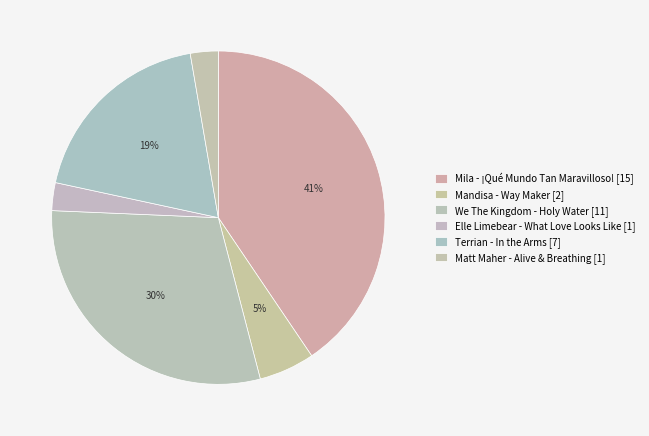

True or false: Matt Maher - Alive & Breathing accounts for 3% of the total.

True